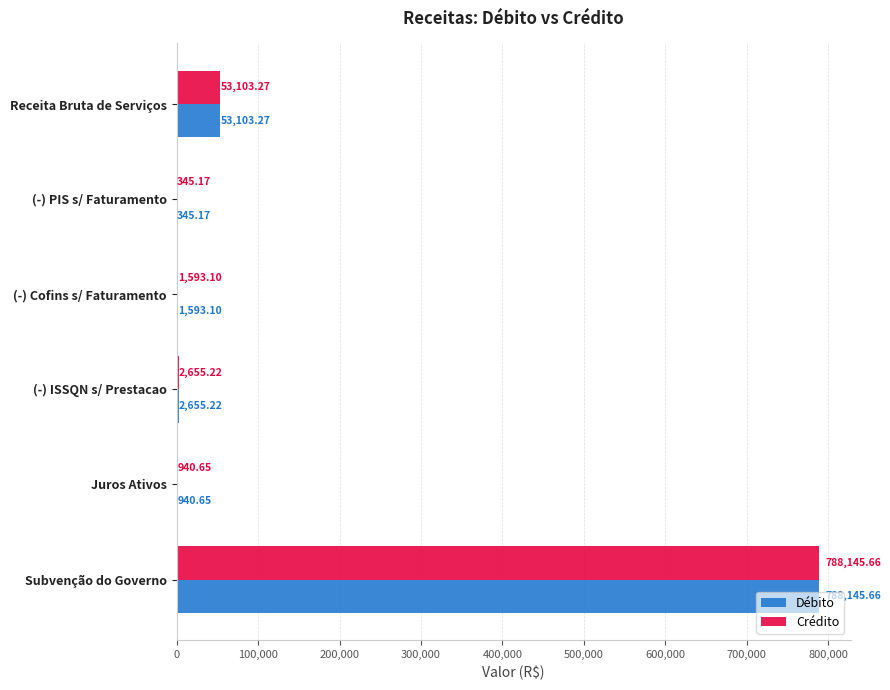

What is the maximum value shown in the chart?

788145.7